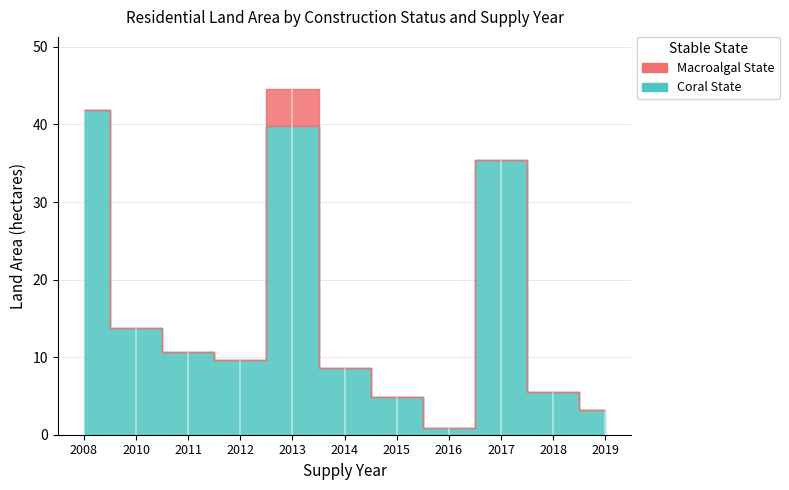

List the series in order of their peak value, highest first.

Macroalgal State, Coral State